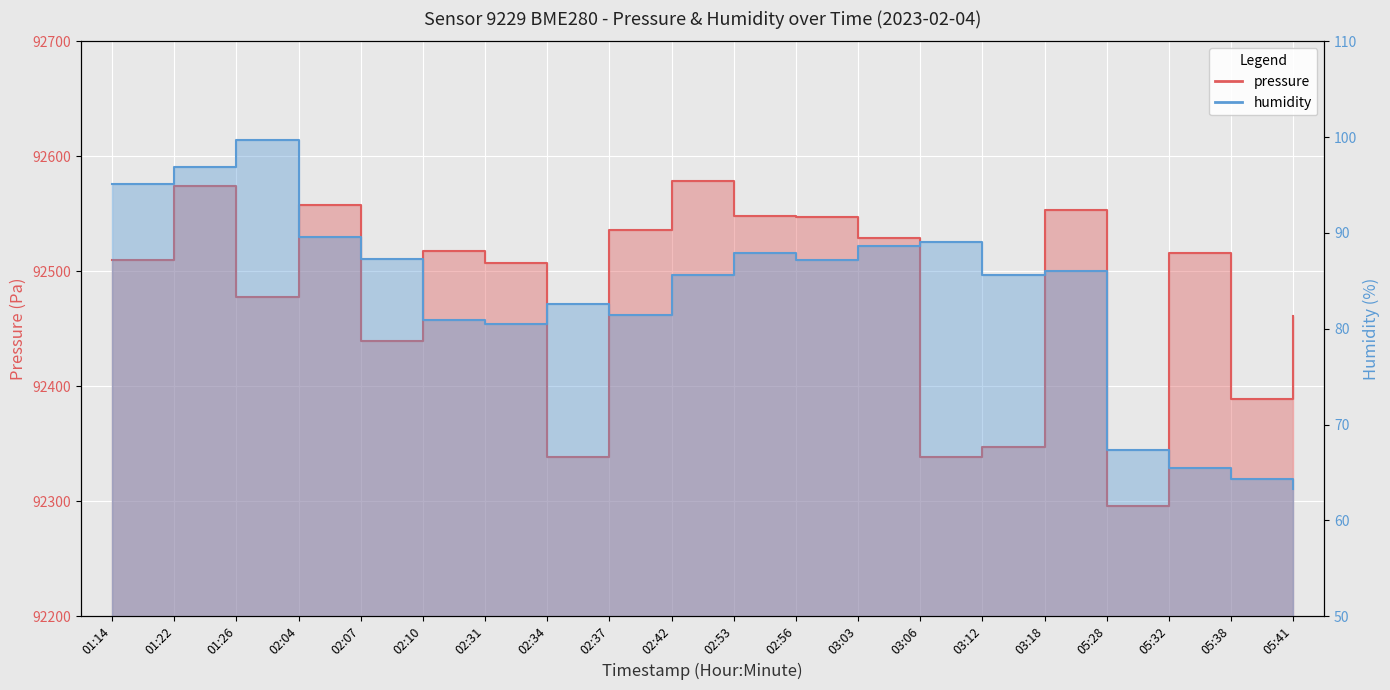

What is the difference between the maximum and minimum values in the humidity series?

36.3